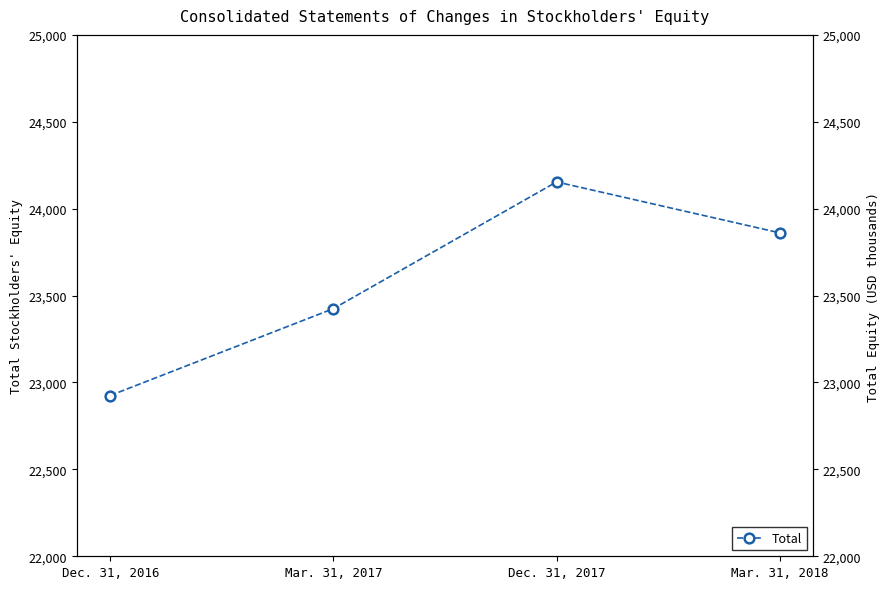

True or false: there are more than 0 points higher than both neighbors.

True